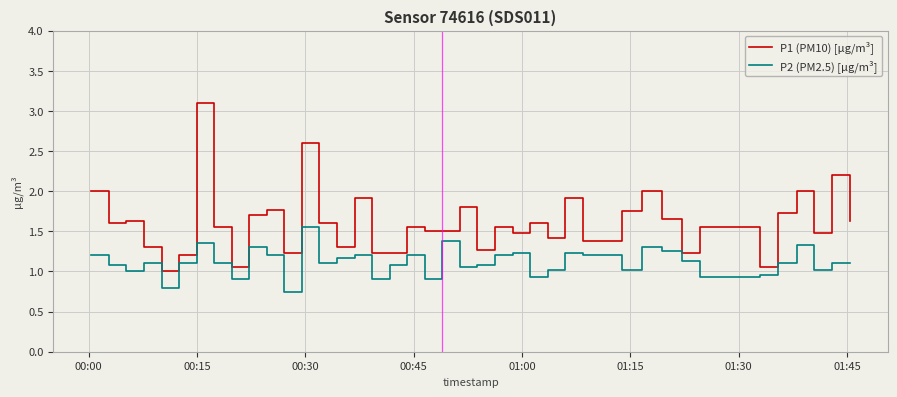

Does the chart display data point markers on the line(s)?

No